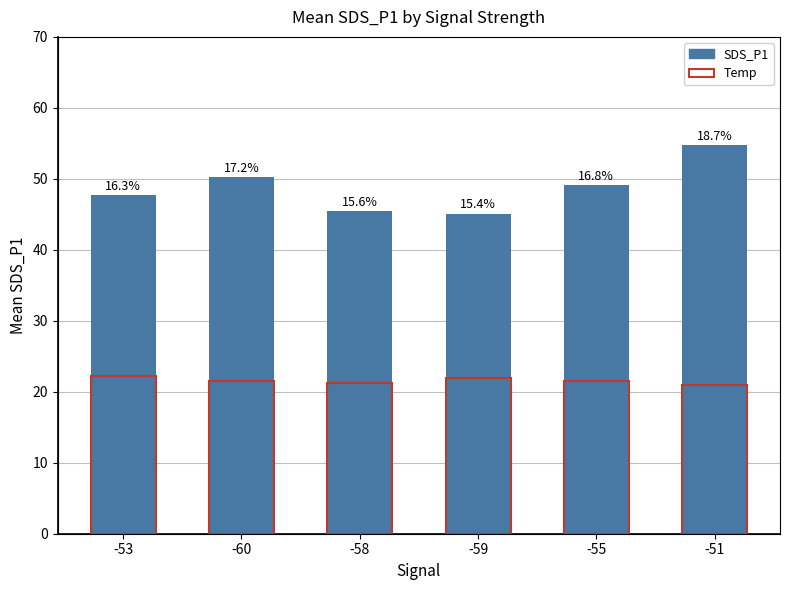

What is the maximum value shown in the chart?

54.7